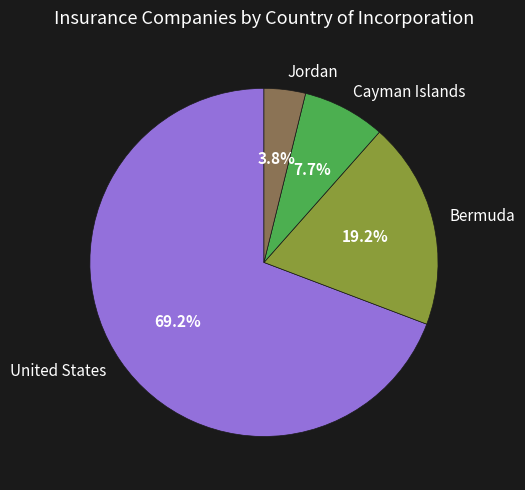

How many segments does this pie chart have?

4